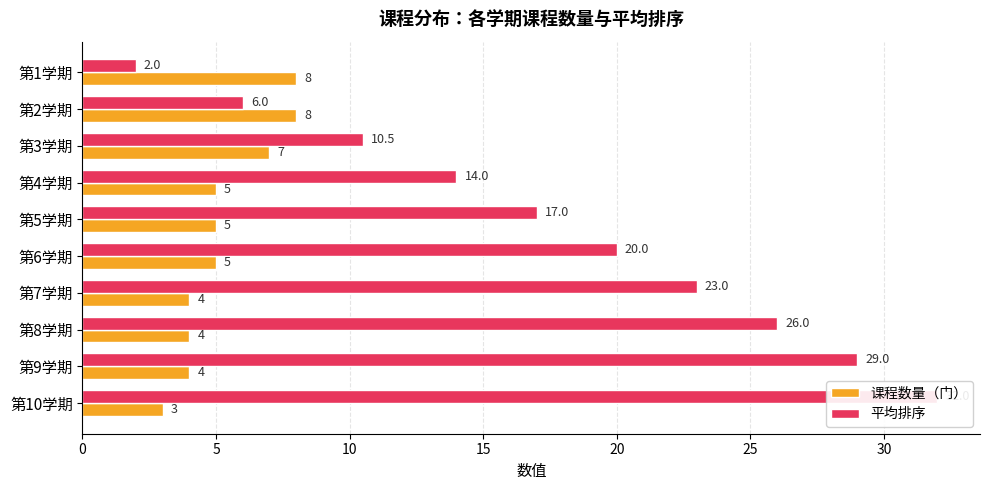

Rank the series by their maximum value, from lowest to highest.

课程数量（门）, 平均排序